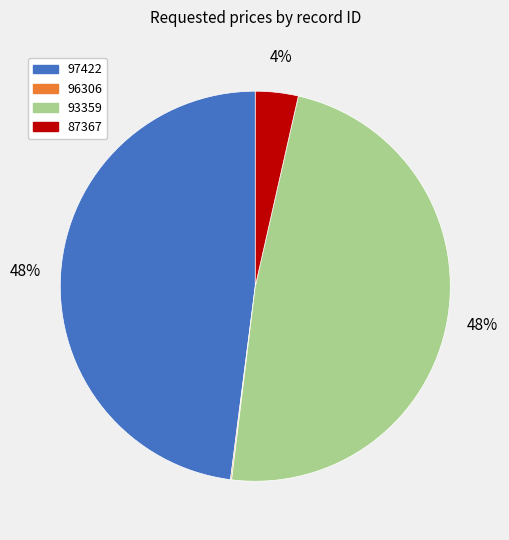

To the nearest percent, what portion does 87367 represent?

4%